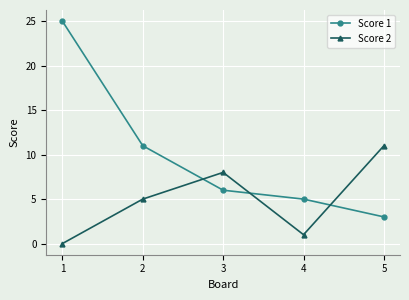

The Score 2 series shows 12 at 3. True or false?

False